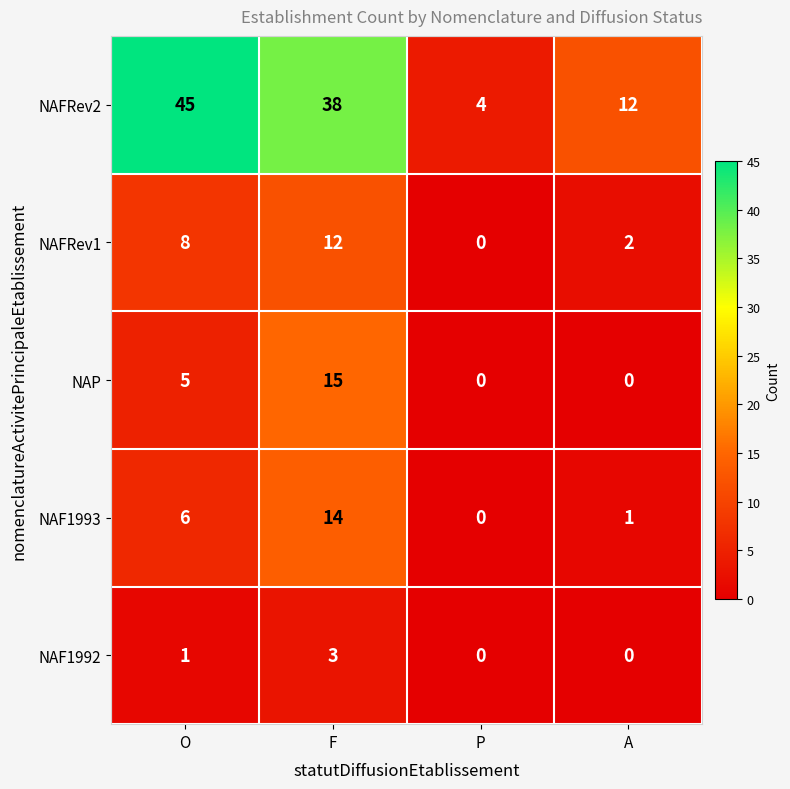

Where does the NAFRev2 series first go above 38?

O